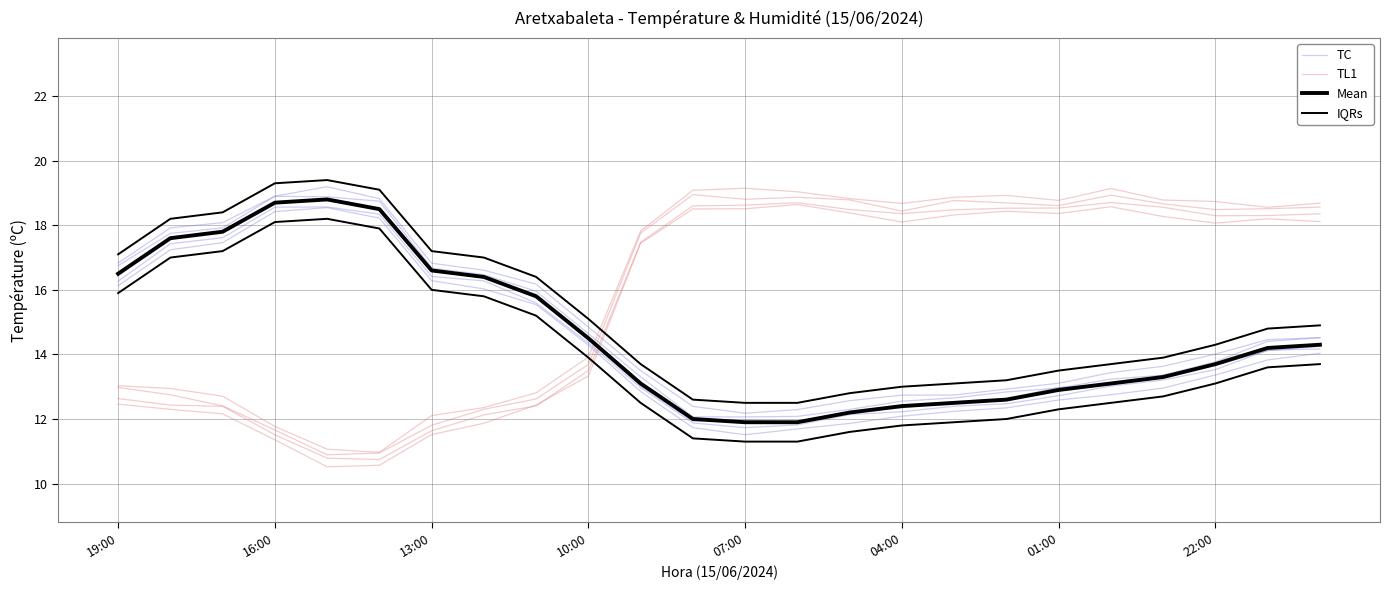

Which series has the largest range (max minus min)?

TL1